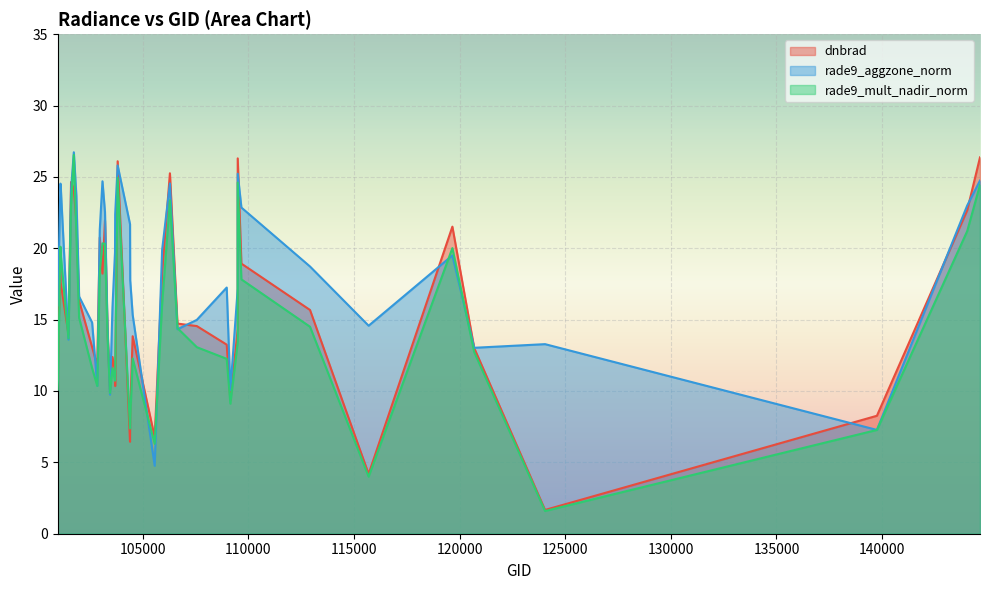

At which category does rade9_aggzone_norm reach its first local peak?

101102